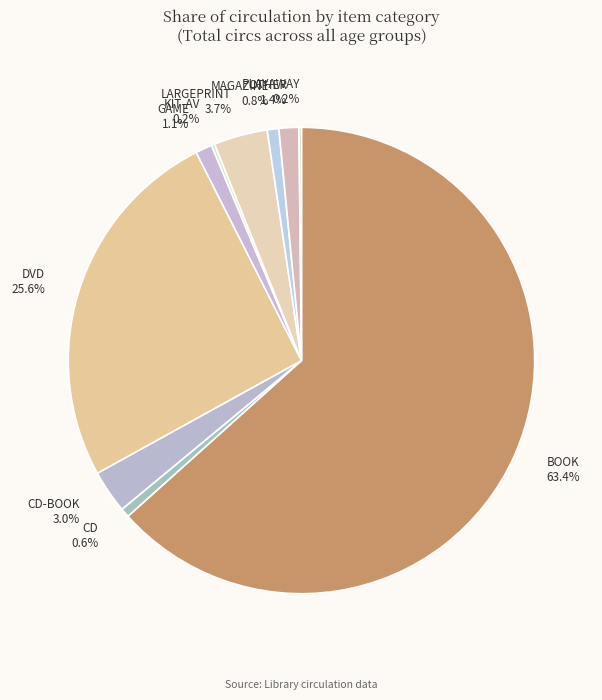

What percentage is the DVD slice, to the nearest percent?

26%